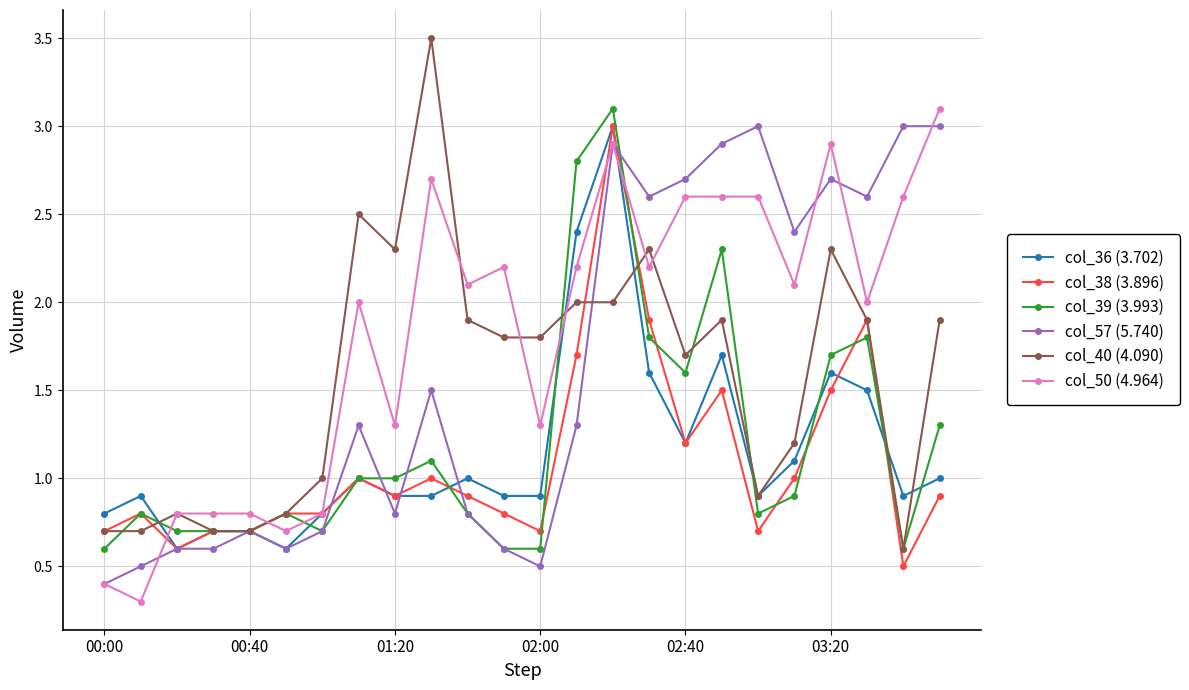

What is the minimum value for col_39 (3.993)?

0.6